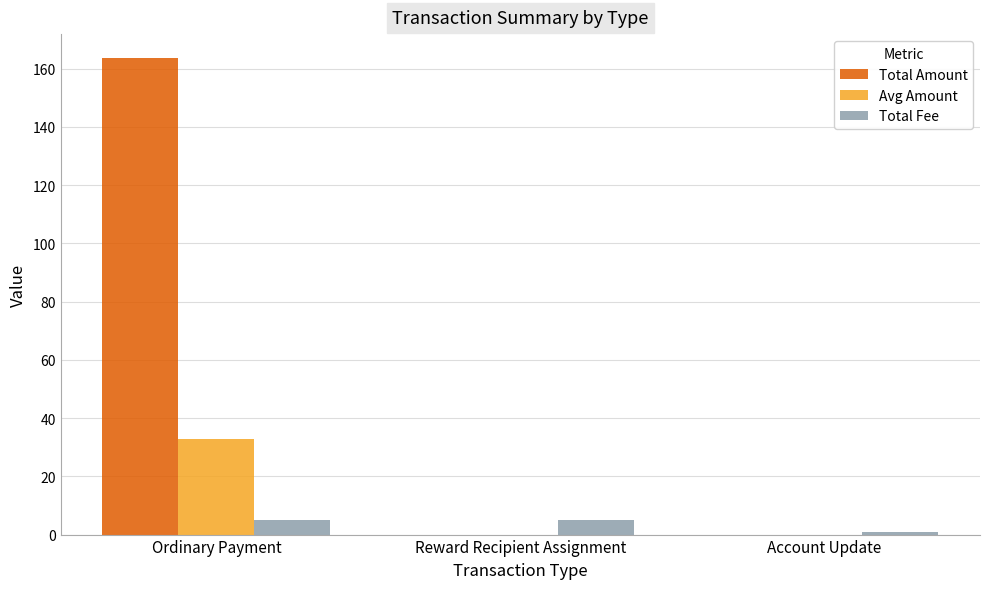

Is the value of Avg Amount at Account Update greater than the value of Total Fee at Ordinary Payment?

No